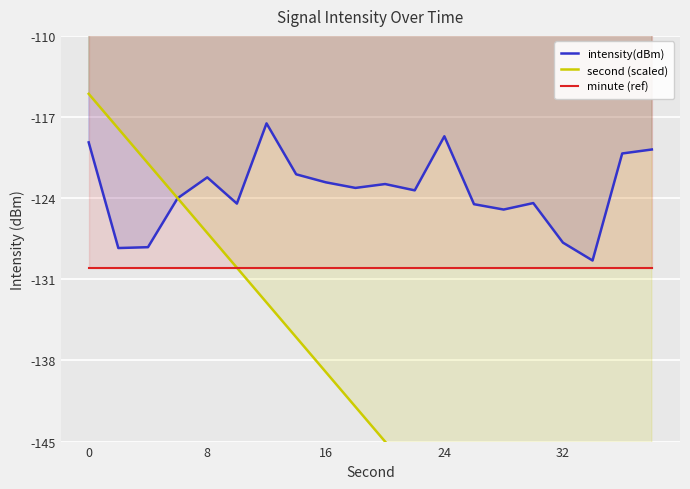

The intensity(dBm) series shows -119.2 at 0. True or false?

True